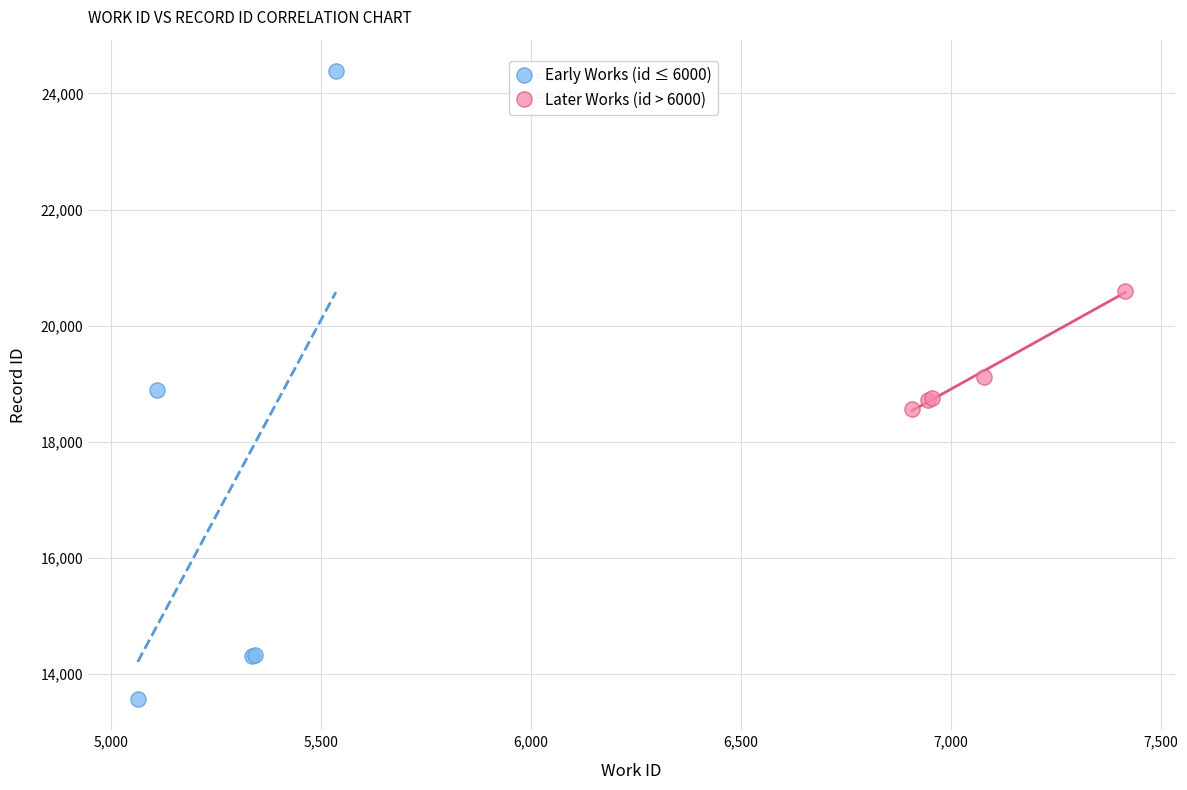

Which series reaches the minimum Y coordinate?

Early Works (id ≤ 6000)